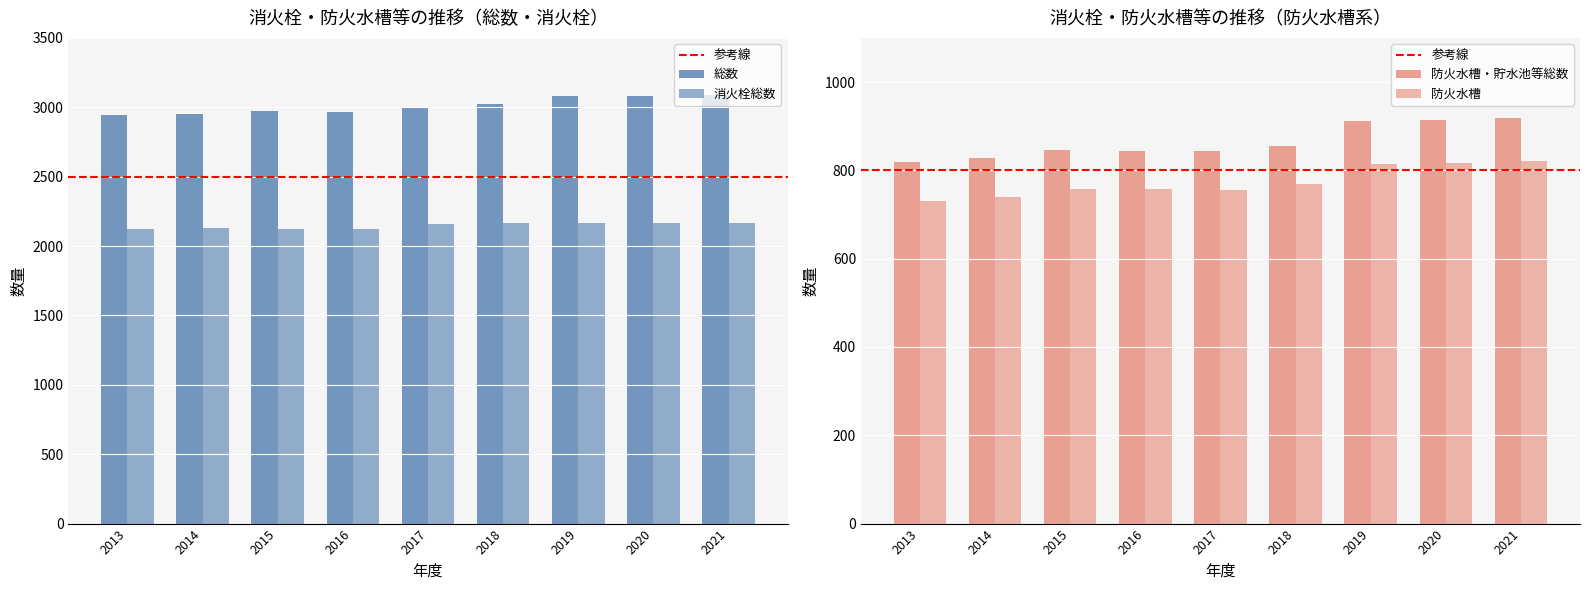

Between 2013 and 2015, which is larger?

2015